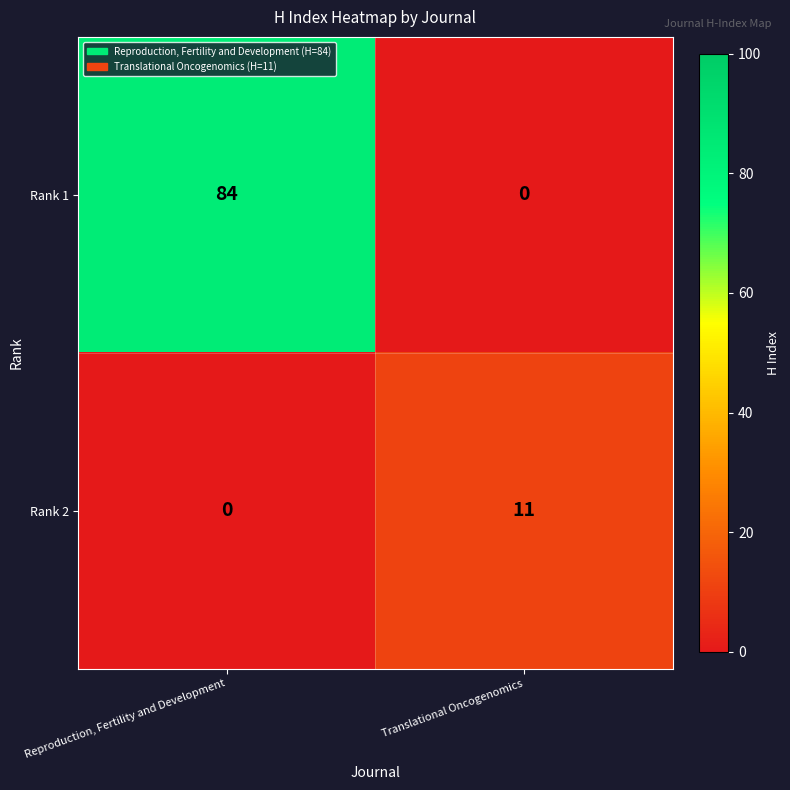

What is the sum of the Rank 1 values at Translational Oncogenomics and Reproduction, Fertility and Development?

84